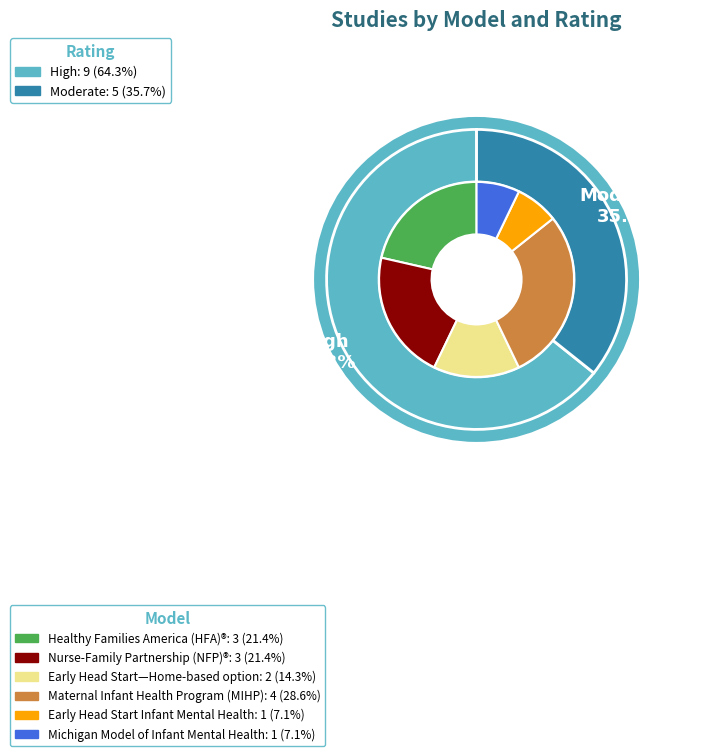

Does any single category account for the majority?

No